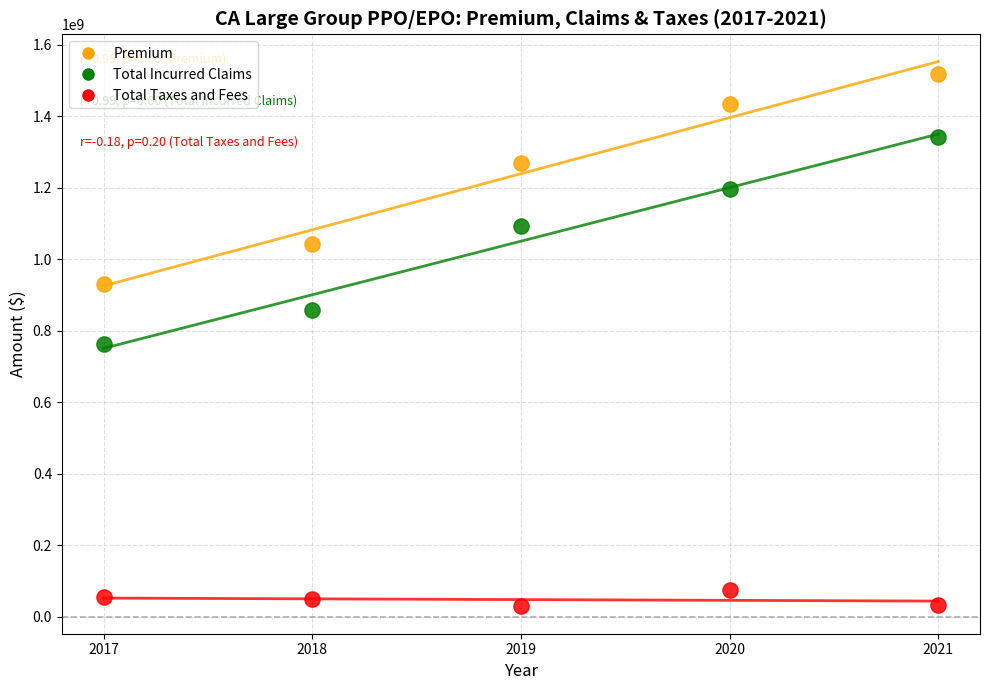

Across all data points, what is the range of X values (max minus min)?

4.0